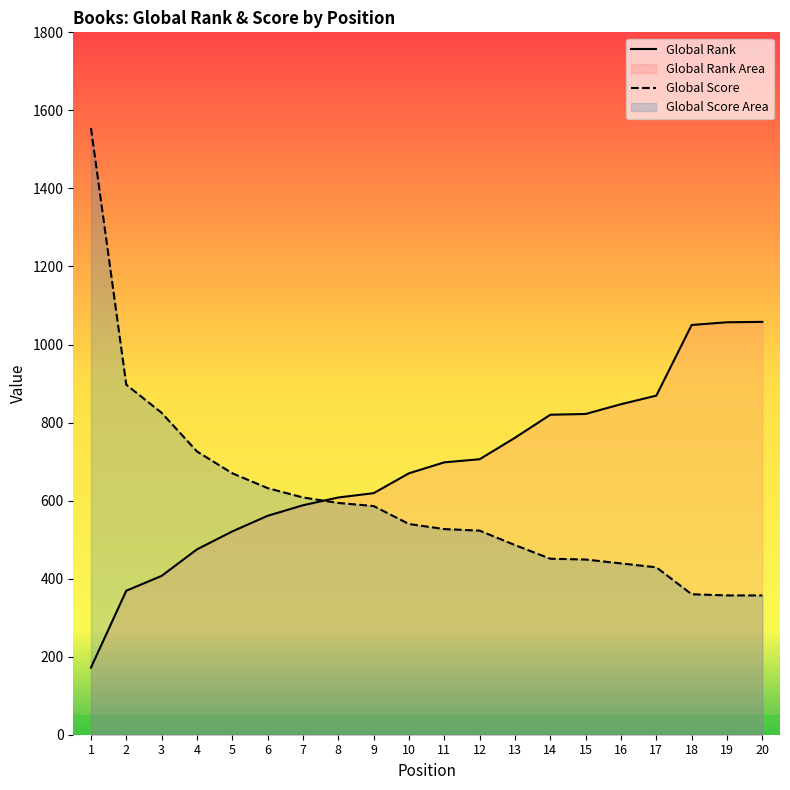

Rank the series at 17 from lowest to highest value.

Global Score, Global Rank